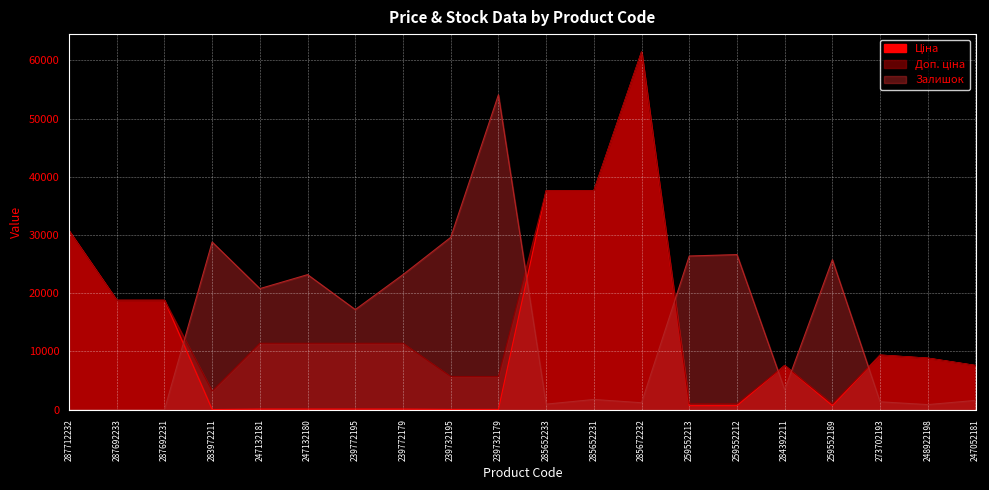

True or false: Ціна and Залишок intersect in this chart.

True